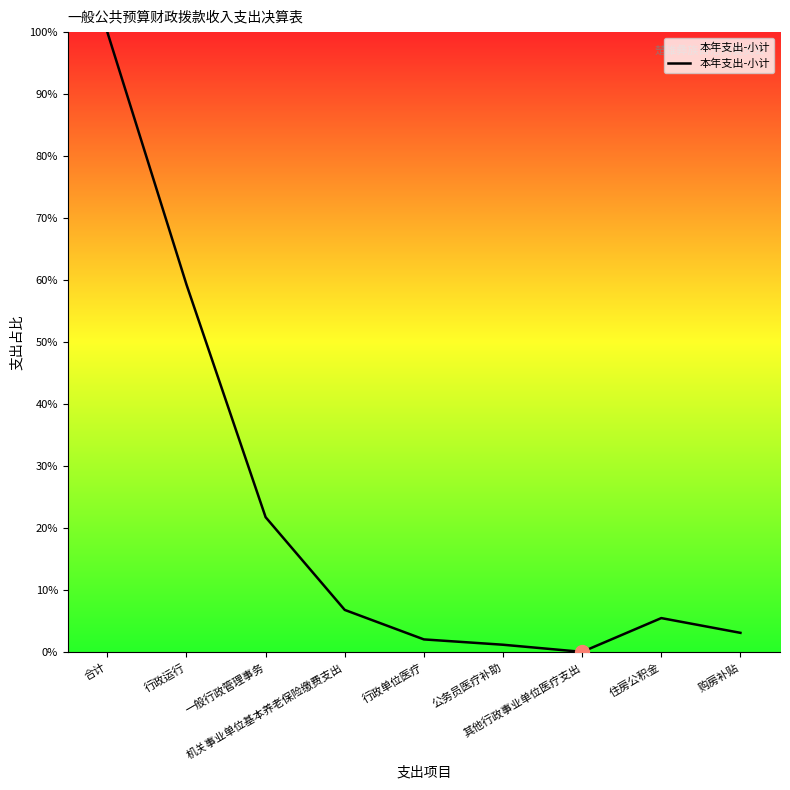

Where is the data nearest to the value 50?

行政运行